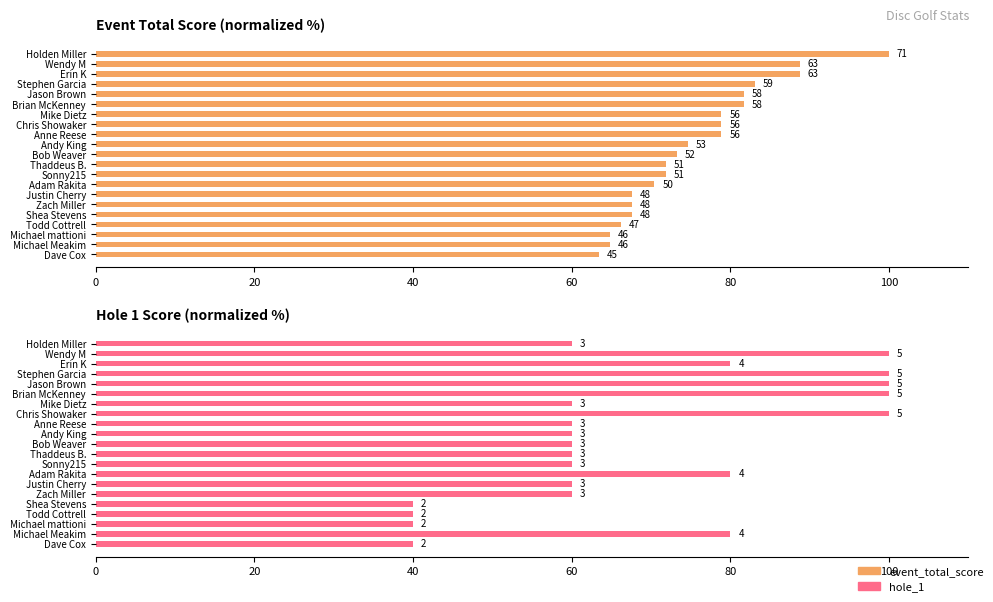

What is the total value across all series at Andy King?

134.6